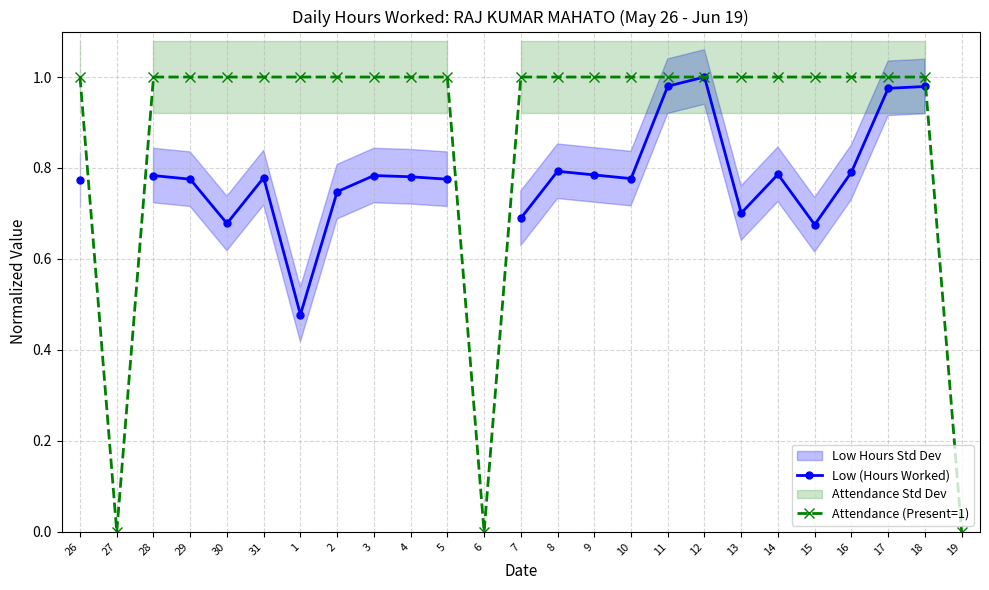

In Attendance (Present=1), how many points are lower than both neighbors (excluding endpoints)?

2